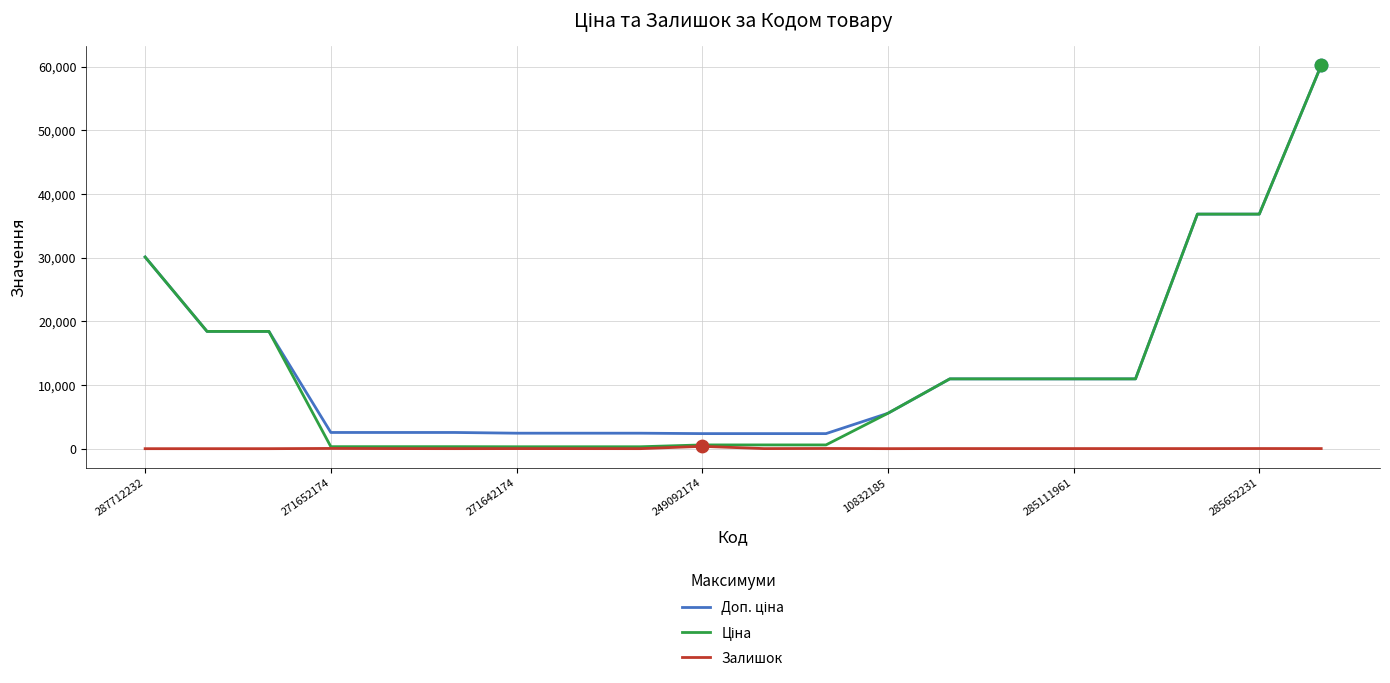

At how many categories does at least one series exceed 4085?

11